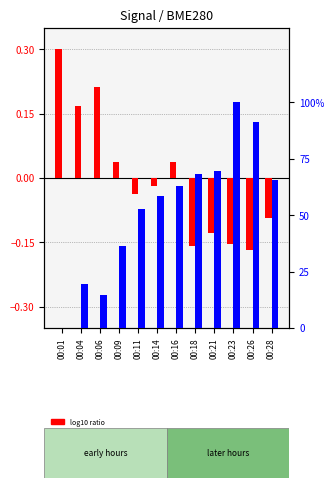

Rank the series at 00:18 from highest to lowest value.

percentile rank within the sample, log10 ratio